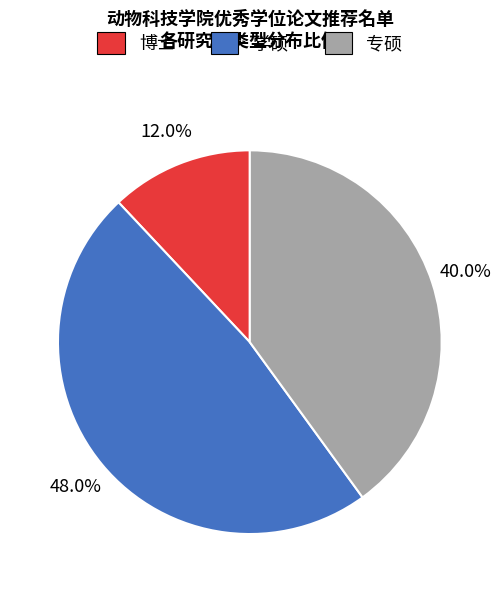

To the nearest percent, what is the difference between the largest and smallest slice percentages?

36%